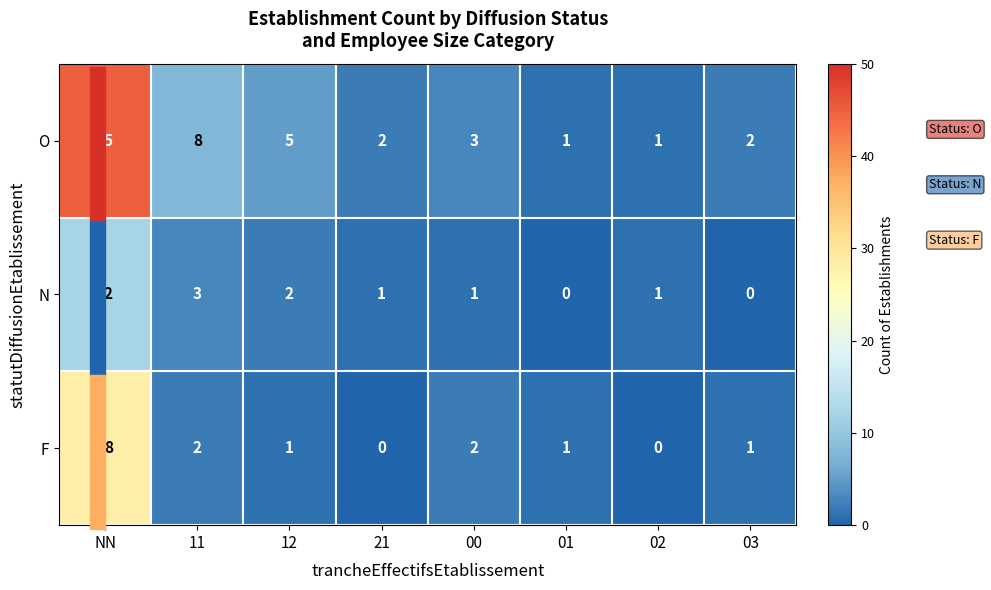

Between 01 and 03, which series saw the biggest shift?

O